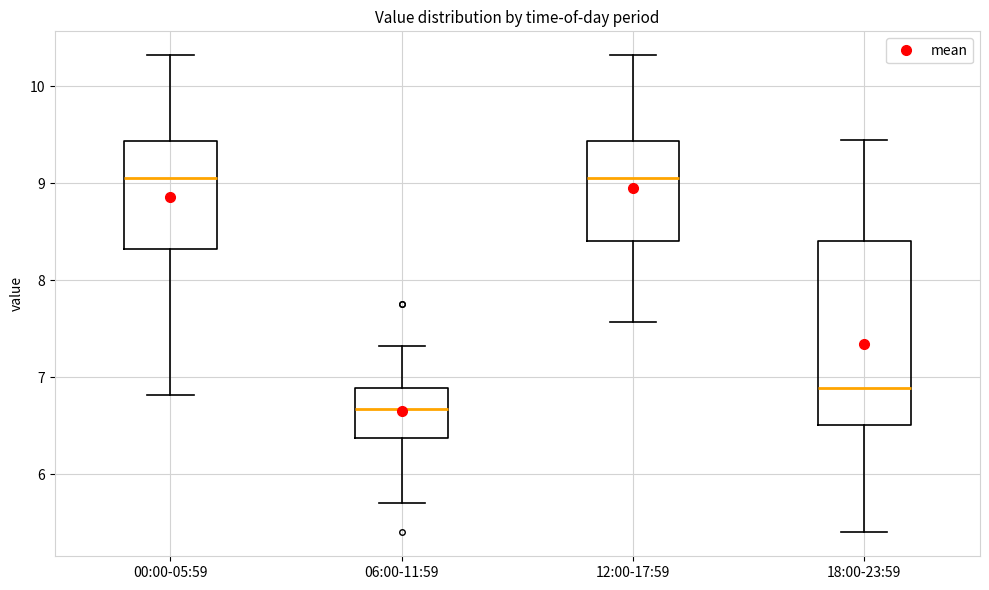

Reading left to right, transcribe this box plot: for each box, give where its median line is, the range the box spans, and where its two whiskers end, as read against the y-axis. The values are not printed on the chart, so give them approximately, as read against the axis.

00:00-05:59: median 9.1, box 8.3 to 9.4, whiskers 6.8 to 10.3
06:00-11:59: median 6.7, box 6.4 to 6.9, whiskers 5.7 to 7.3
12:00-17:59: median 9.1, box 8.4 to 9.4, whiskers 7.6 to 10.3
18:00-23:59: median 6.9, box 6.5 to 8.4, whiskers 5.4 to 9.5